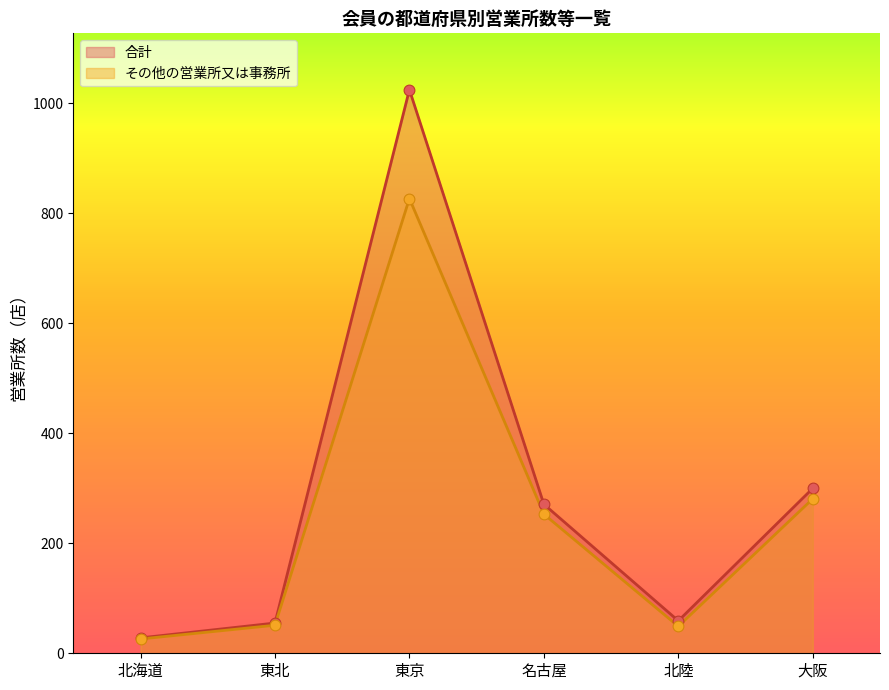

Which series reaches the minimum Y coordinate?

その他の営業所又は事務所